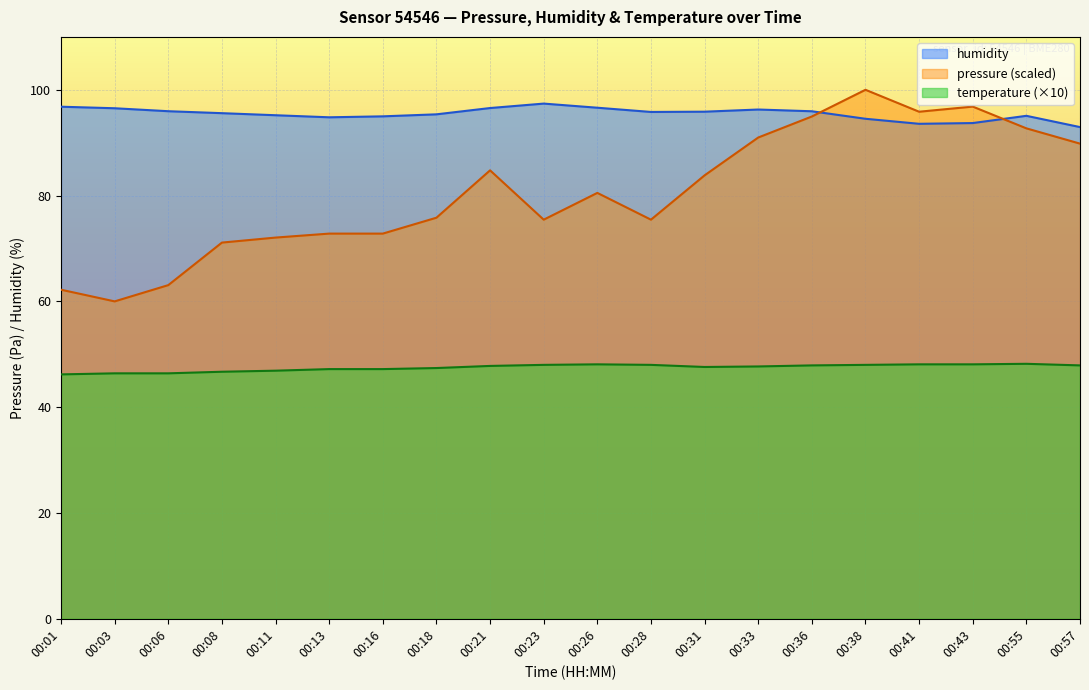

The pressure series shows 110.4 at 00:28. True or false?

False